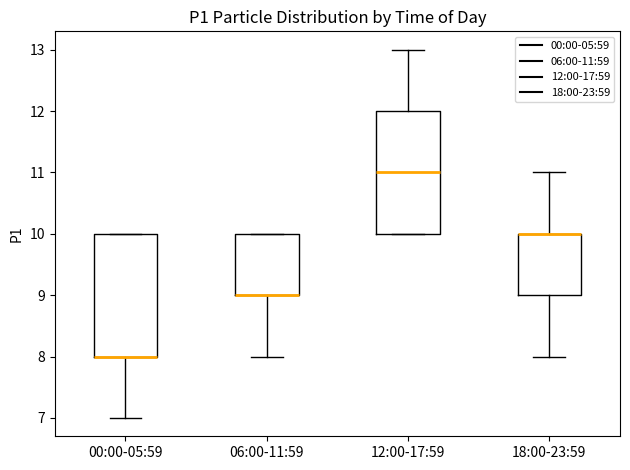

Reading left to right, transcribe this box plot: for each box, give where its median line is, the range the box spans, and where its two whiskers end, as read against the y-axis. The values are not printed on the chart, so give them approximately, as read against the axis.

00:00-05:59: median 8 (drawn on the box's lower edge), box 8 to 10, whiskers 7 to 10
06:00-11:59: median 9 (drawn on the box's lower edge), box 9 to 10, whiskers 8 to 10
12:00-17:59: median 11, box 10 to 12, whiskers 10 to 13
18:00-23:59: median 10 (drawn on the box's upper edge), box 9 to 10, whiskers 8 to 11